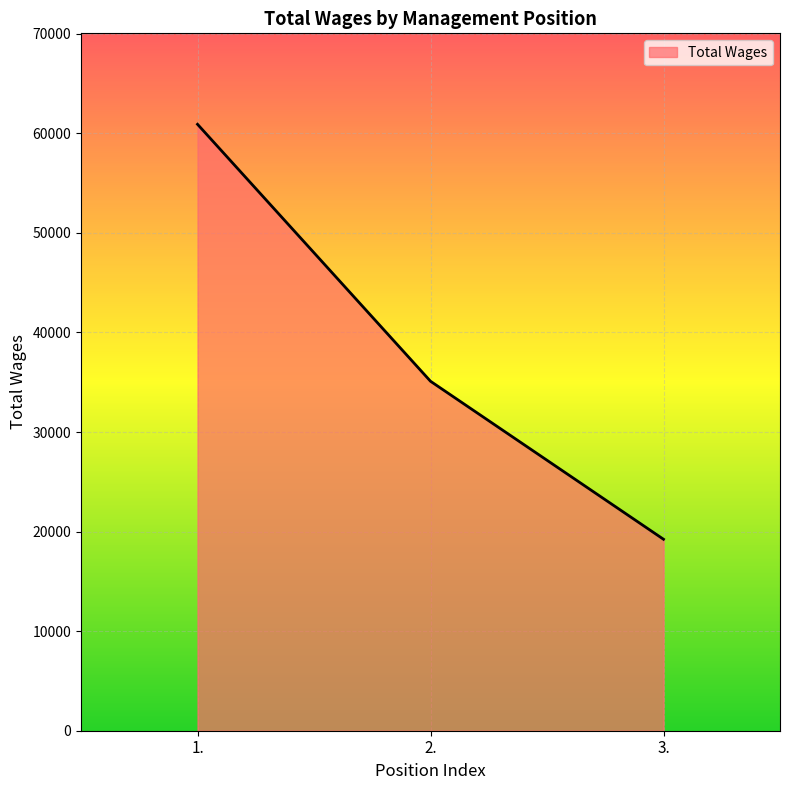

Reading left to right, list all the values displayed in this chart.

1.=60909	2.=35100	3.=19231